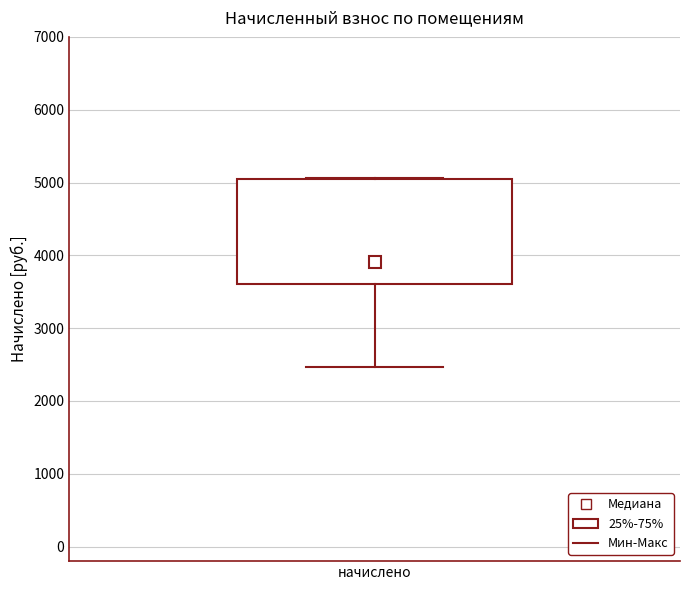

Read this box plot against the y-axis: the position of the median line, the range covered by the box, and the ends of both whiskers. The values are not printed on the chart, so give them approximately, as read against the axis.

median 3900, box 3600 to 5000, whiskers 2500 to 5100